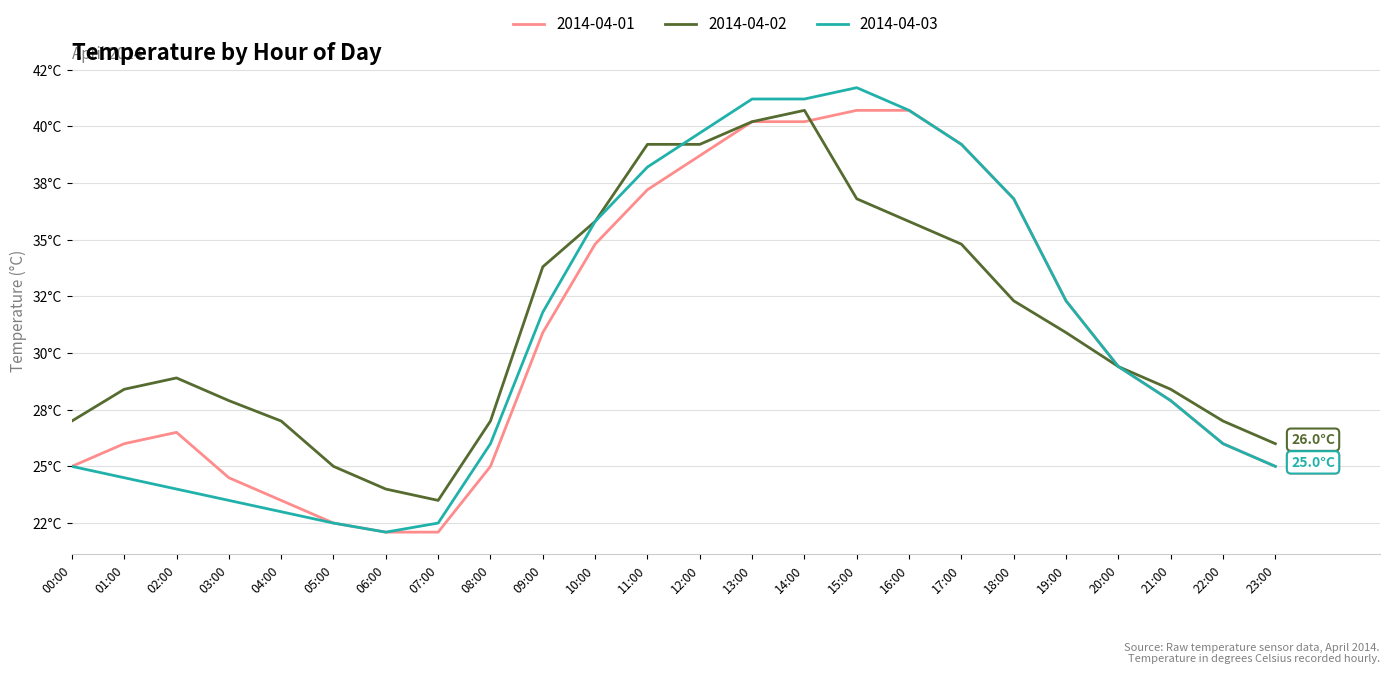

Rank the series by their maximum value, from lowest to highest.

2014-04-01, 2014-04-02, 2014-04-03